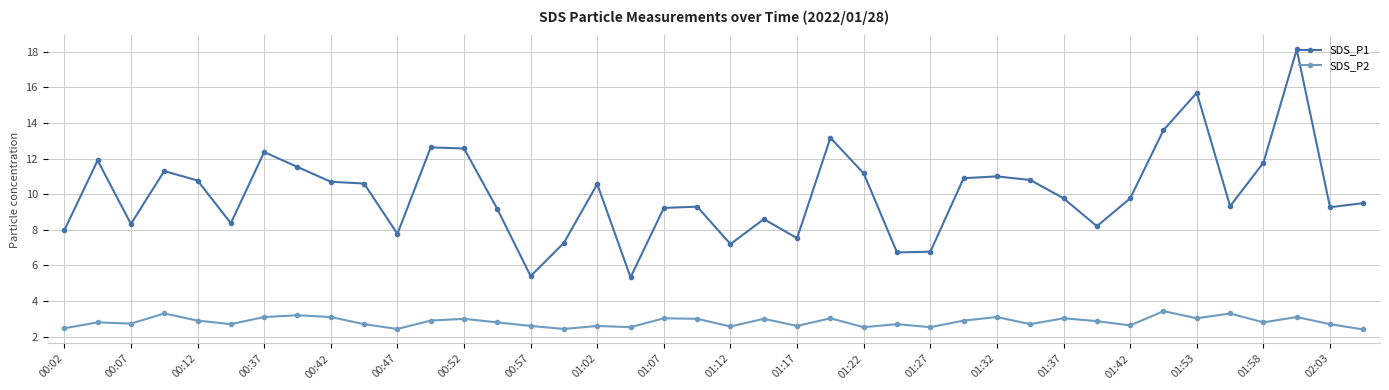

What is the greatest value displayed?

18.1